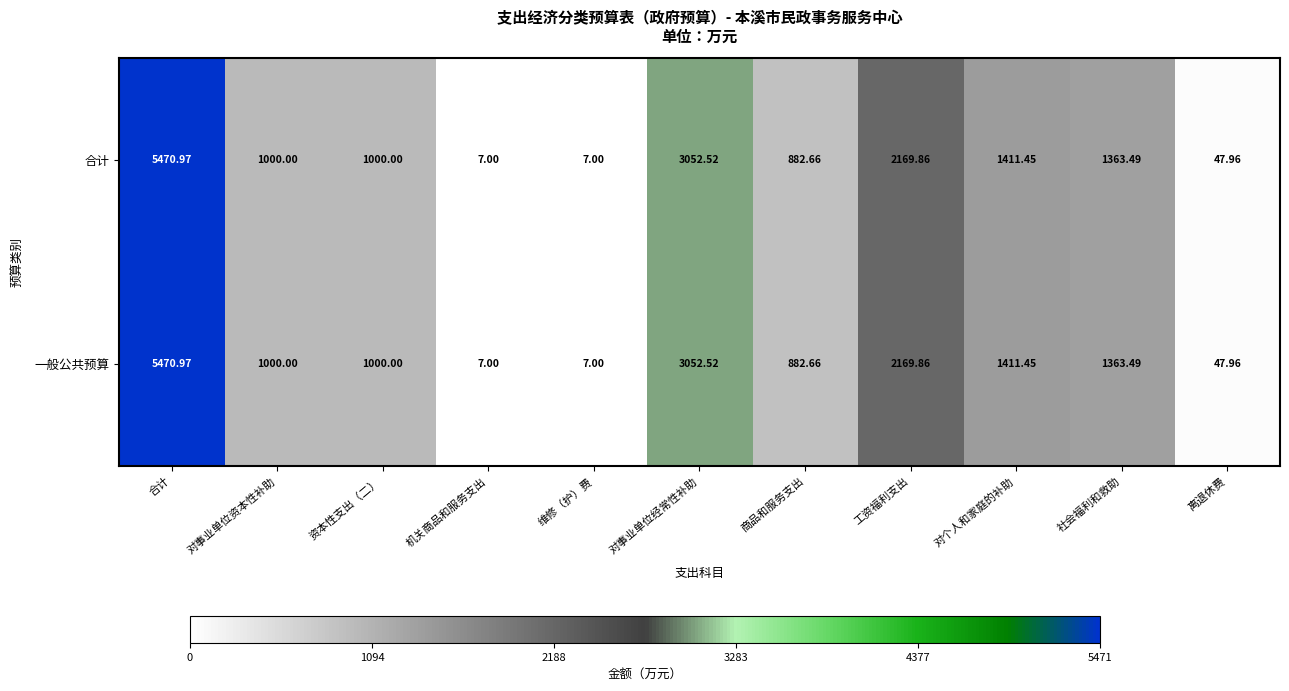

At which category is the sum across all series the highest?

合计